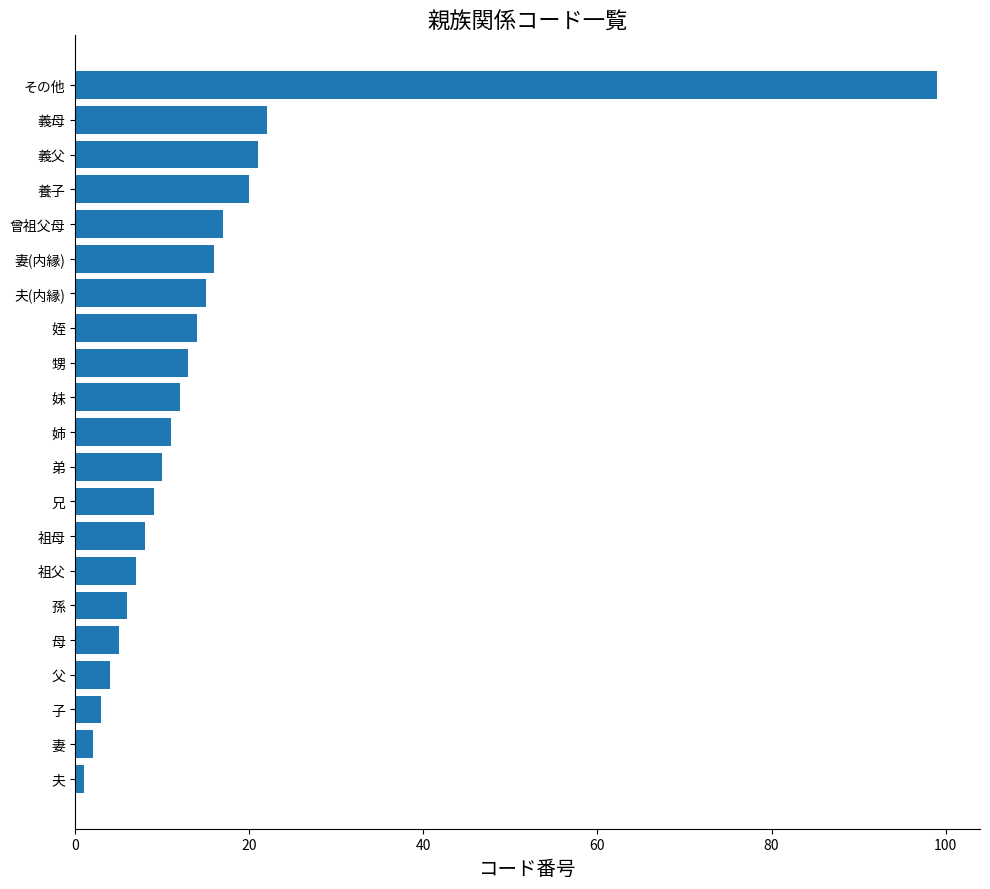

What is the maximum value shown in the chart?

99